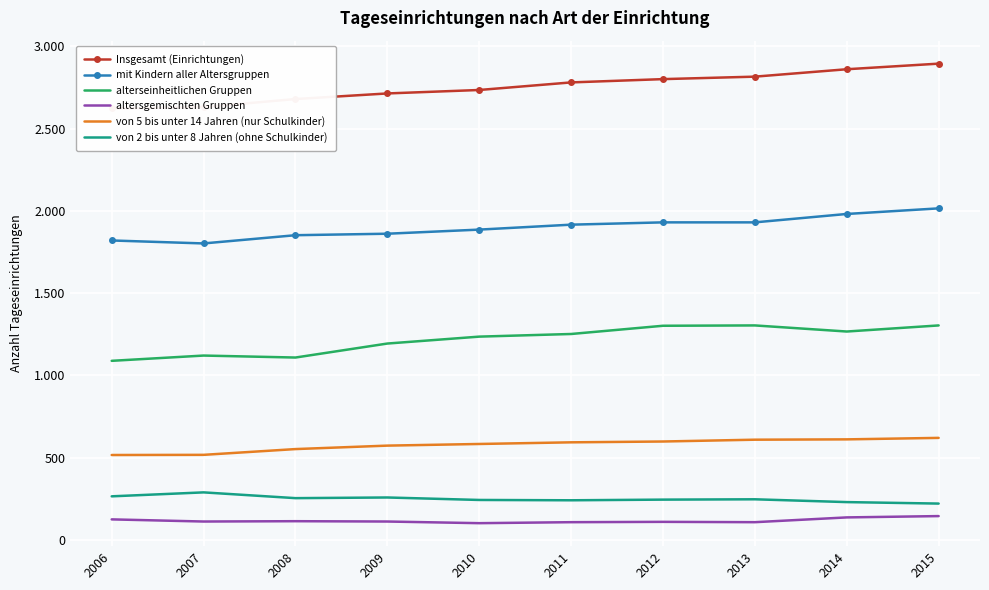

True or false: alterseinheitlichen Gruppen and von 5 bis unter 14 Jahren (nur Schulkinder) cross at least once.

False